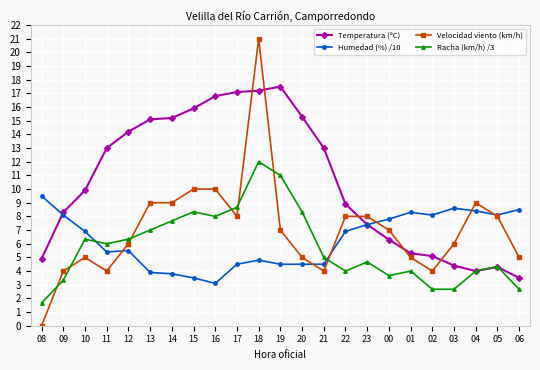

What is the label of the 16th point from the left?

23